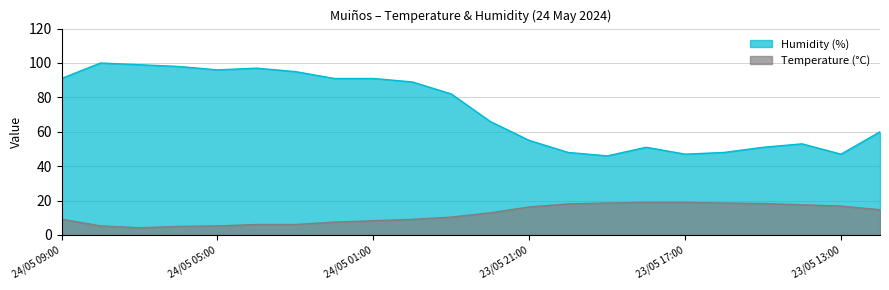

True or false: Humidity (%) and Temperature (°C) intersect in this chart.

False